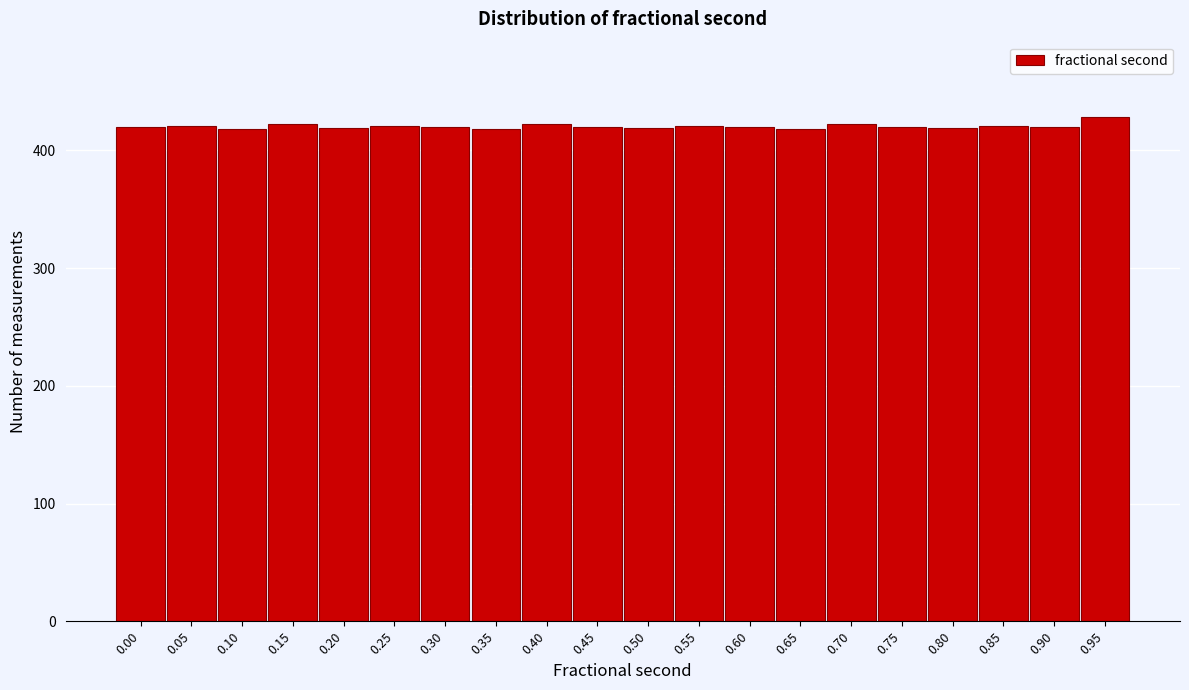

What is the sum of the values at 0.65 and 0.35?

836